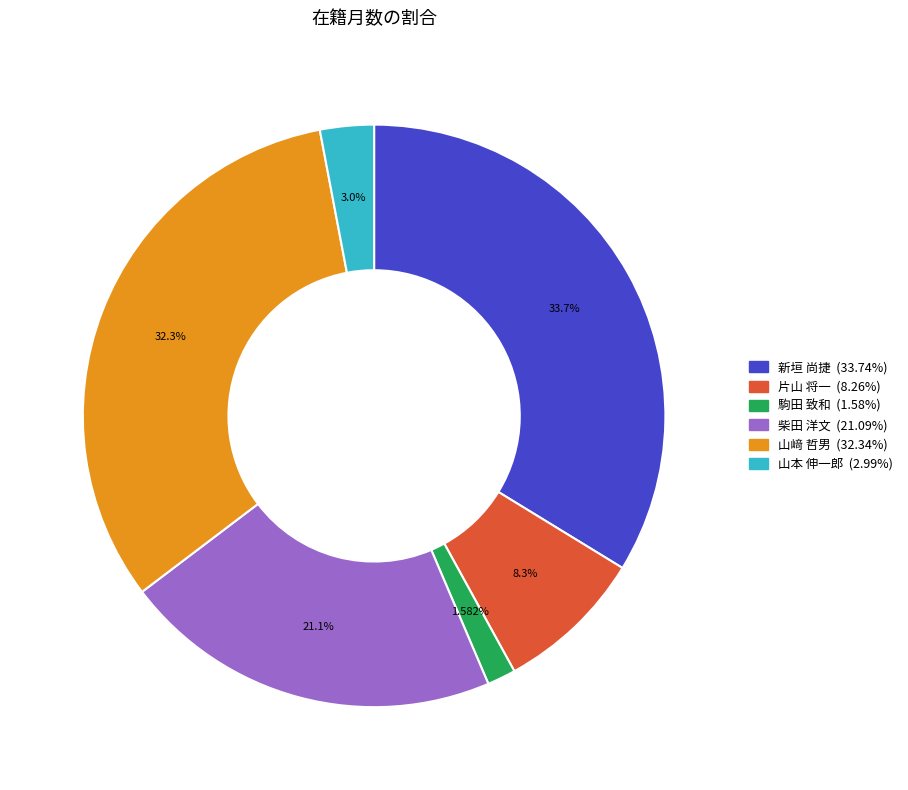

How many segments does this pie chart have?

6